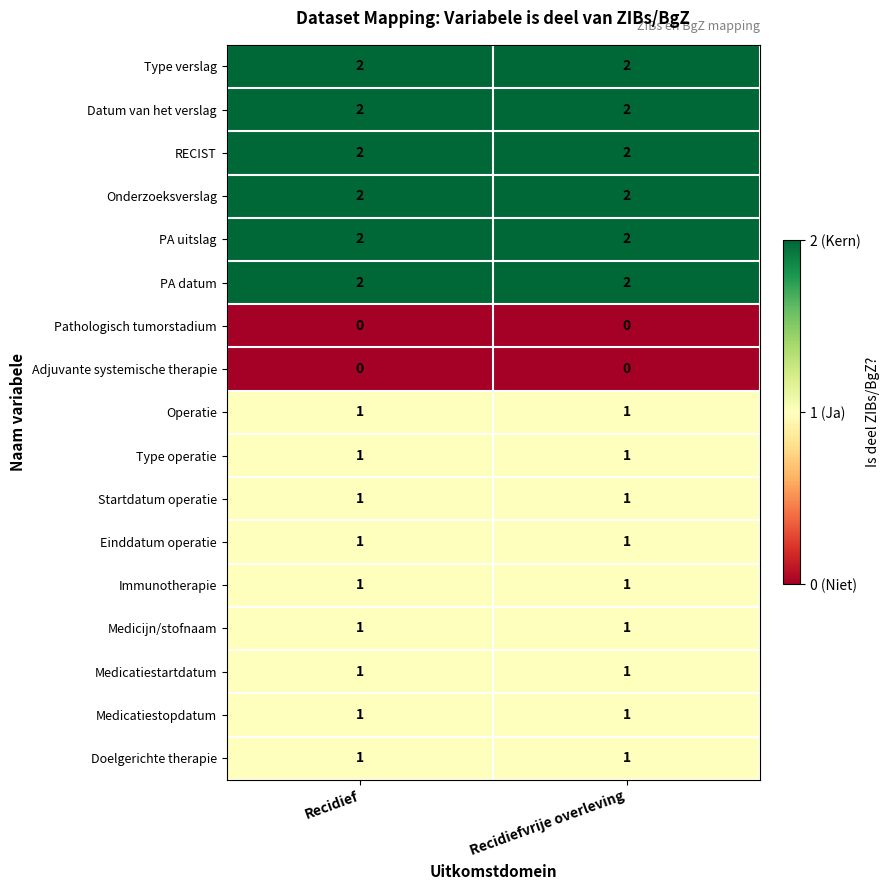

What is the sum of all PA uitslag values?

4